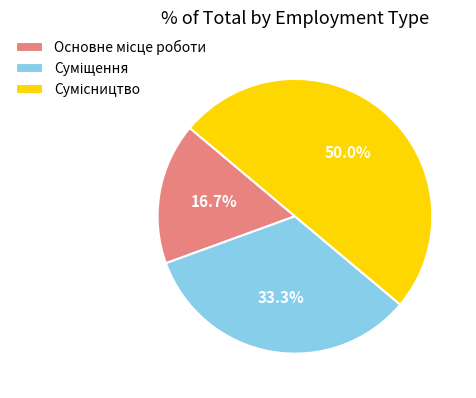

Which has a higher value, Сумісництво or Основне місце роботи?

Сумісництво